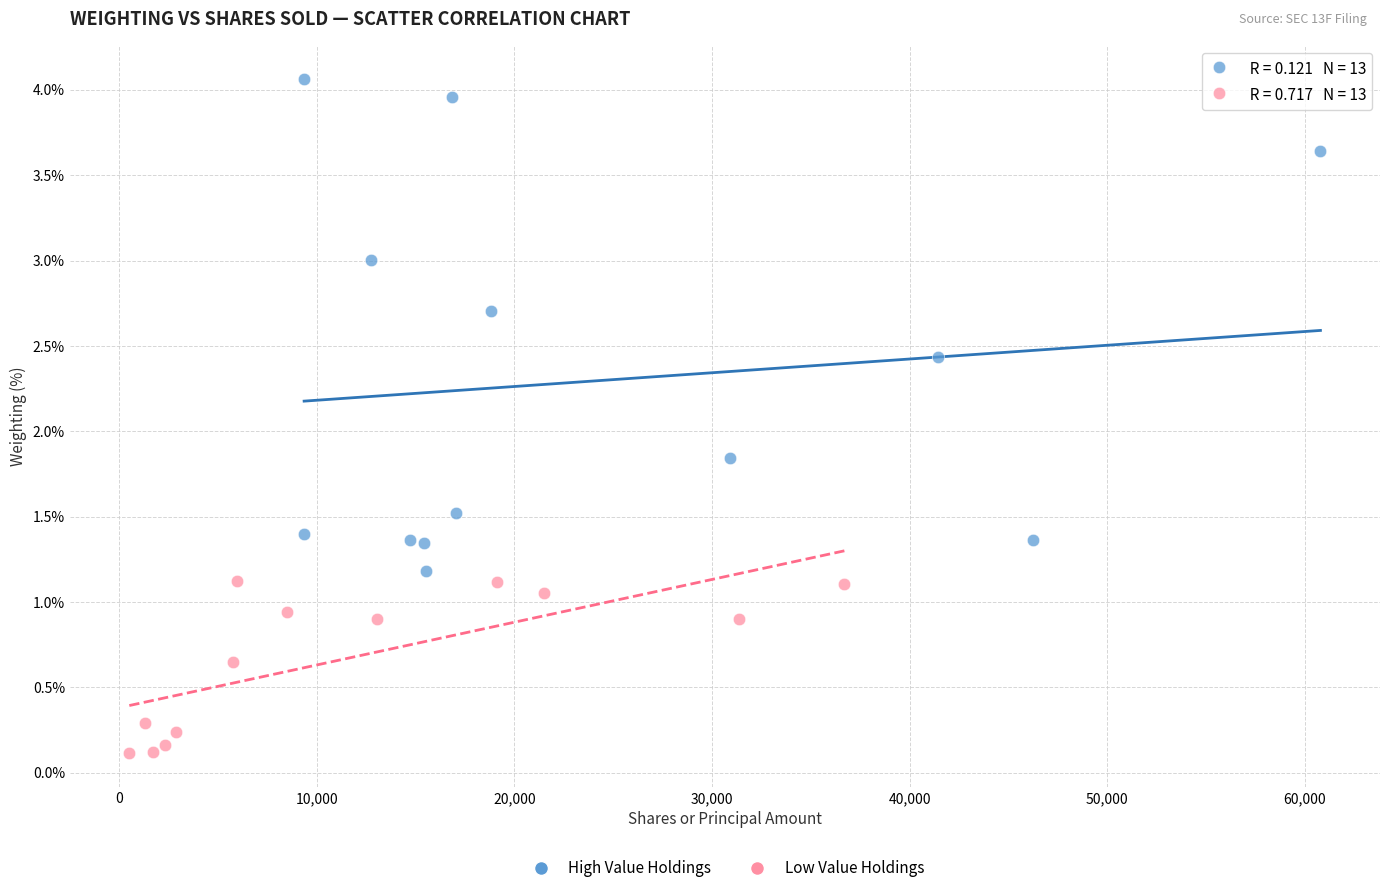

Which series has the largest Y range (max minus min)?

High Value Holdings